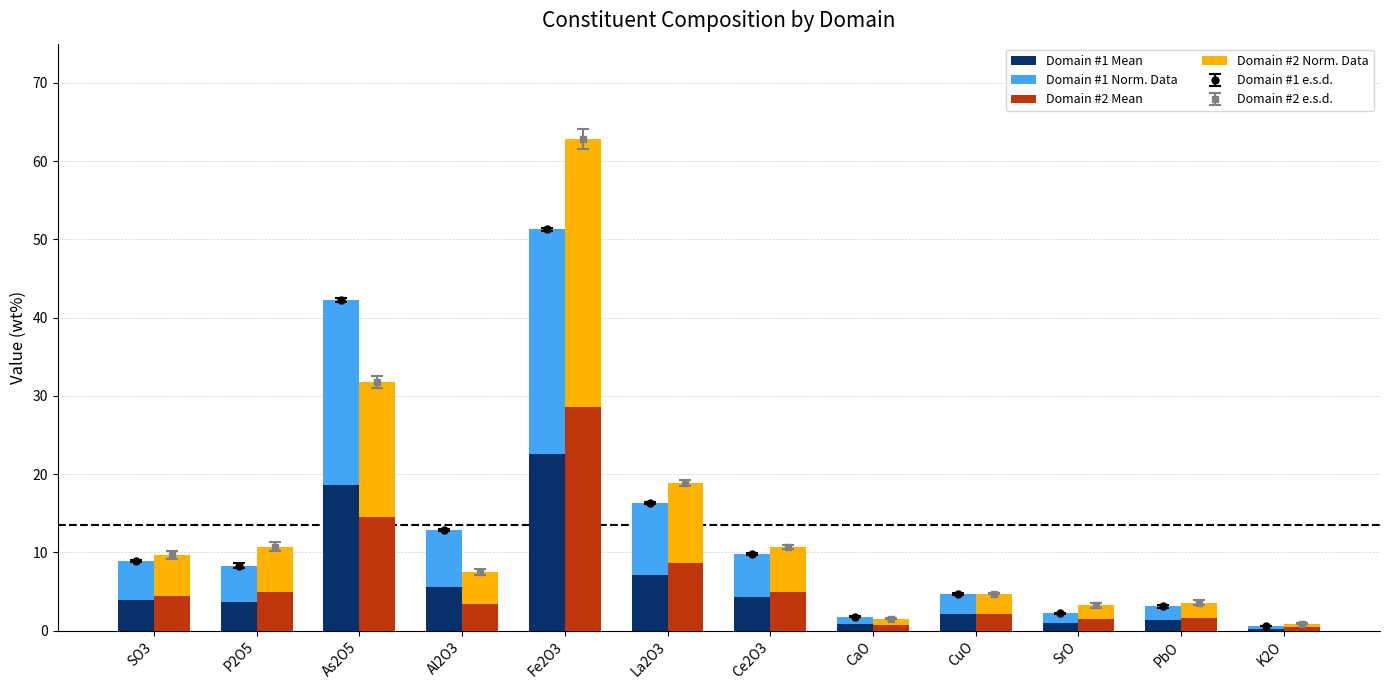

At which category is the sum across all series the highest?

Fe2O3